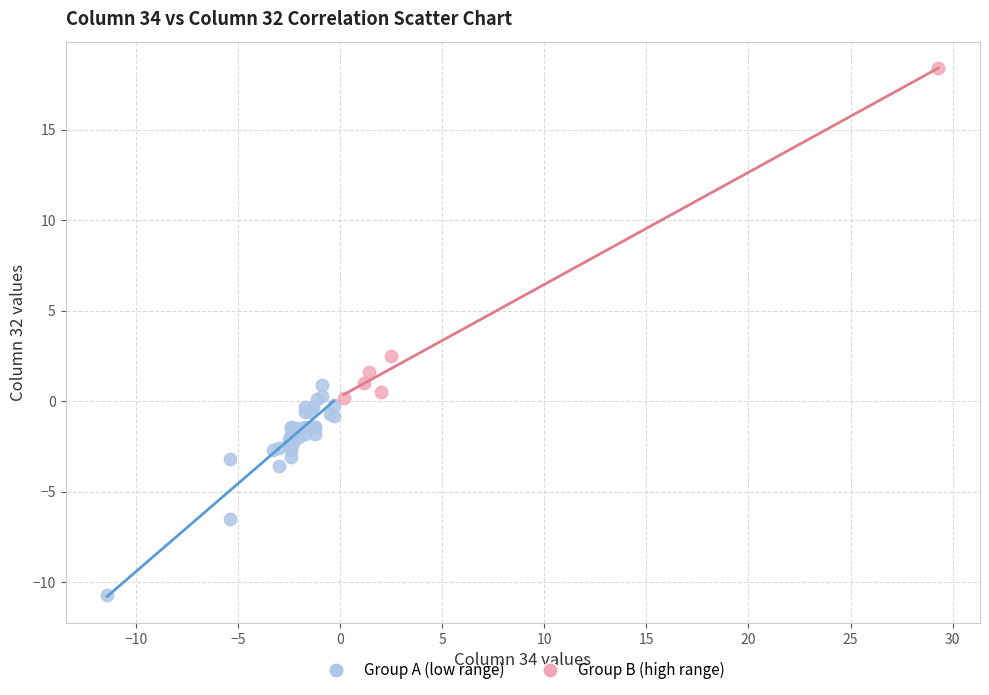

What are all the series names shown in the legend?

Group A (low range), Group B (high range)